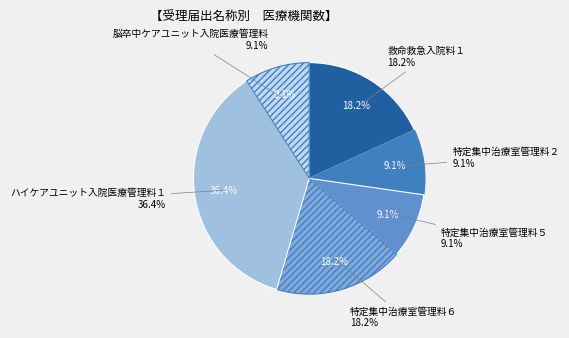

To the nearest percent, what percentage of the pie is 特定集中治療室管理料６?

18%